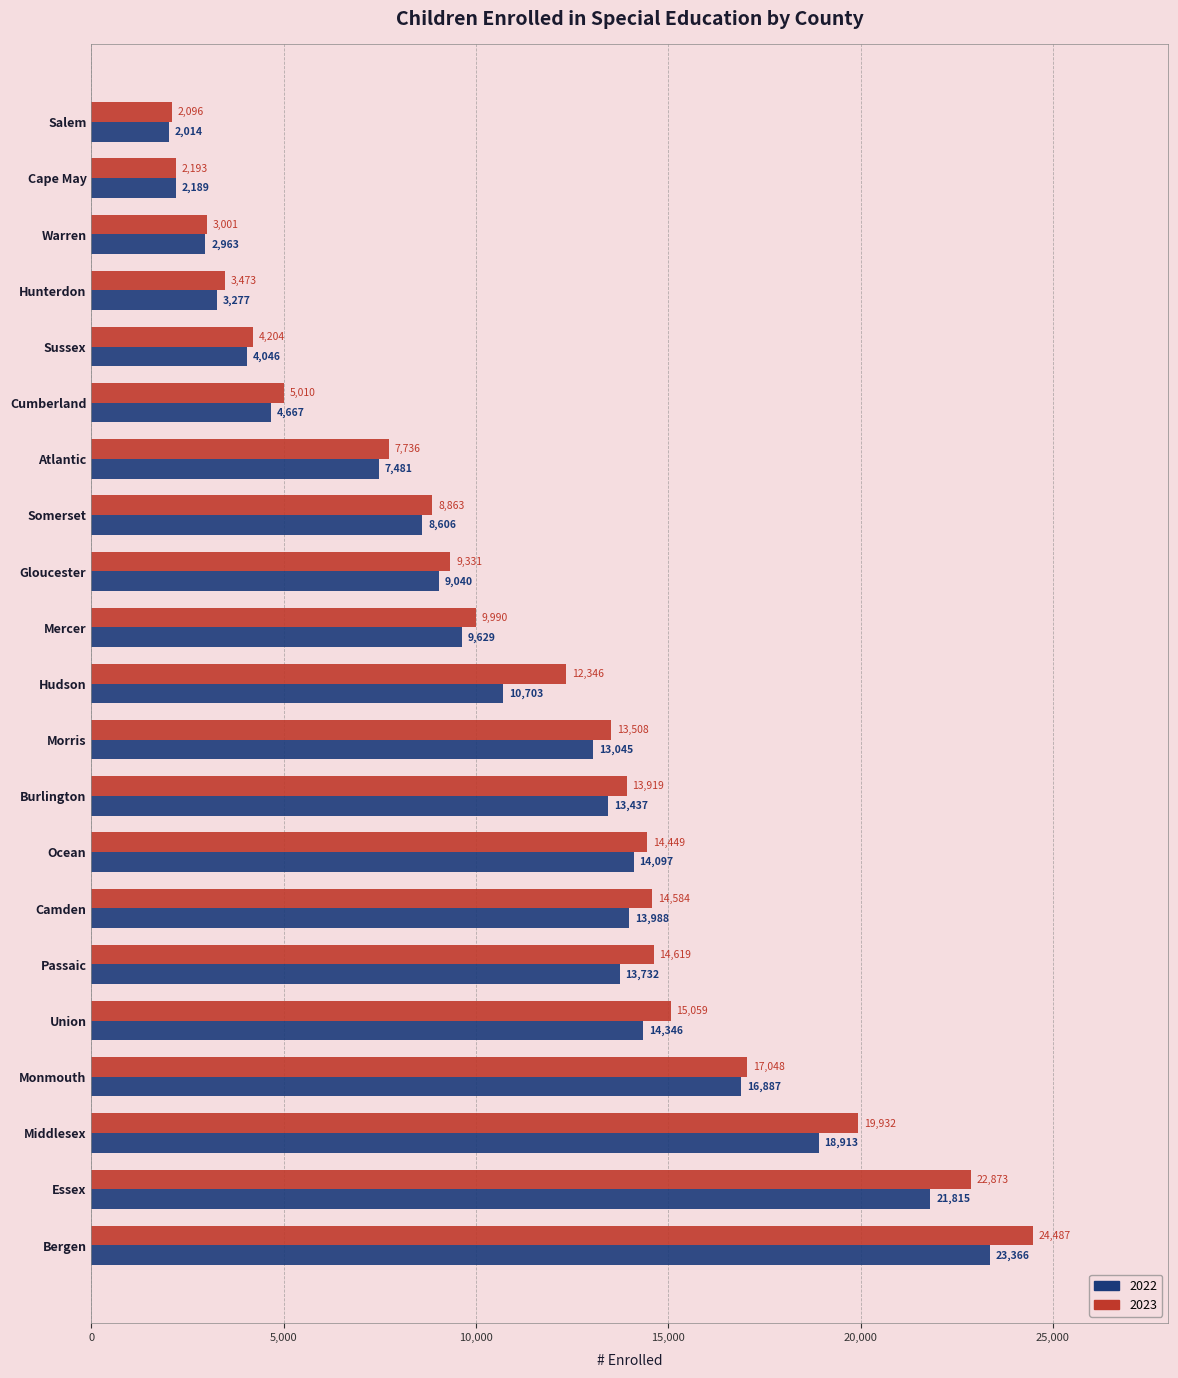

Where is 2022 nearest to the value 12690?

Morris